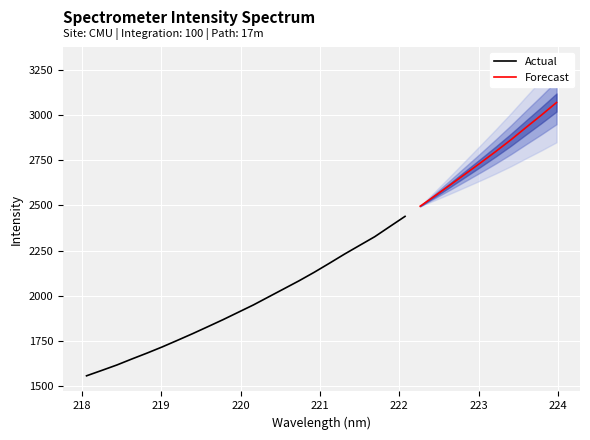

What is the difference between the maximum and minimum values?

1513.1